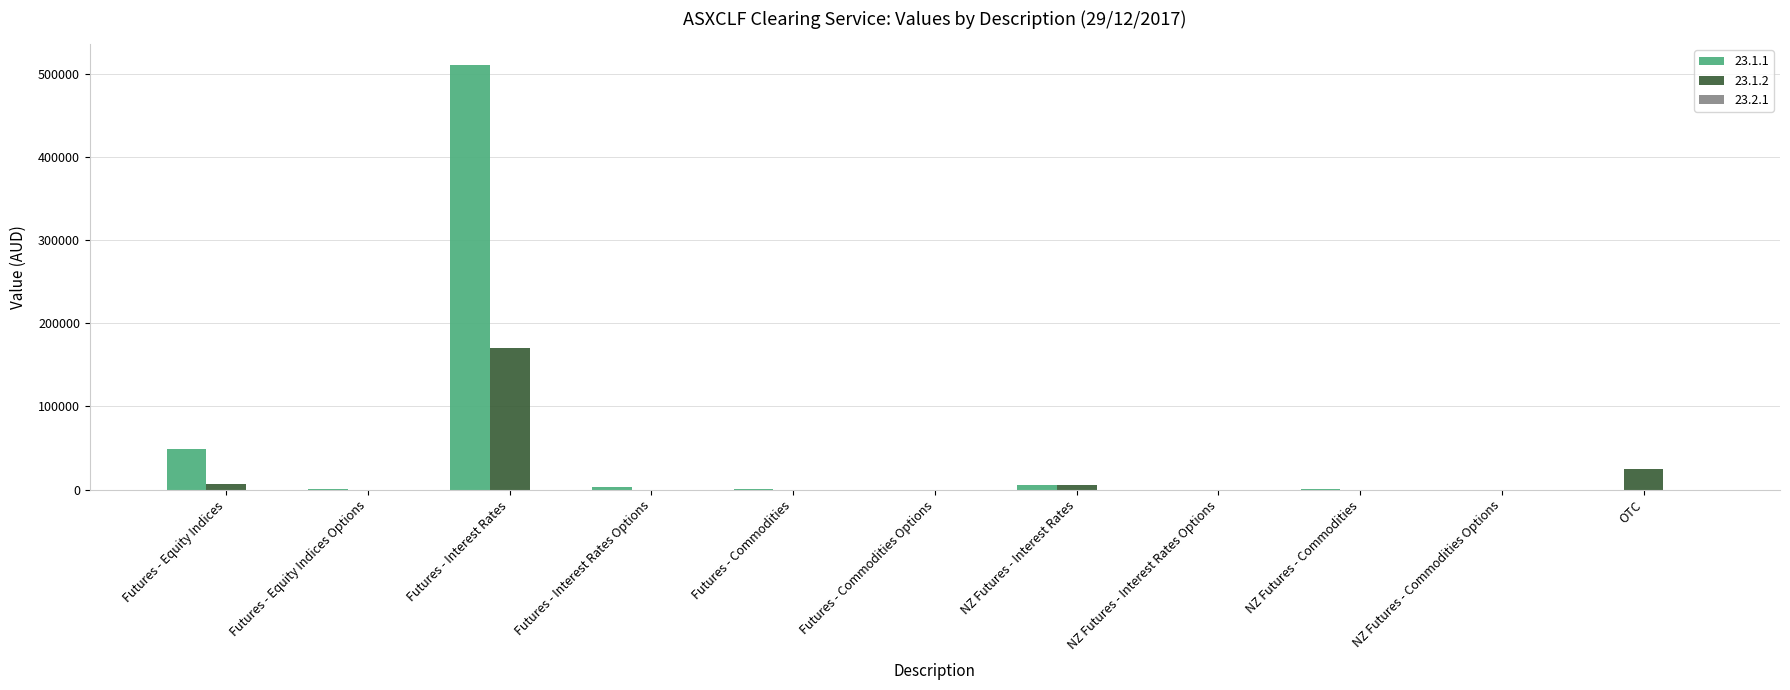

The value of 23.1.2 at Futures - Equity Indices Options is 0.0. True or false?

True